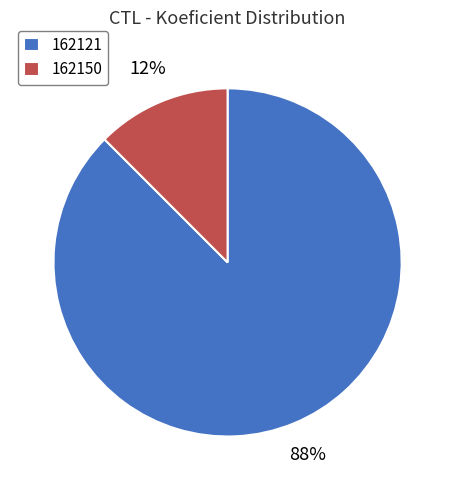

What is the largest slice in the pie chart?

162121